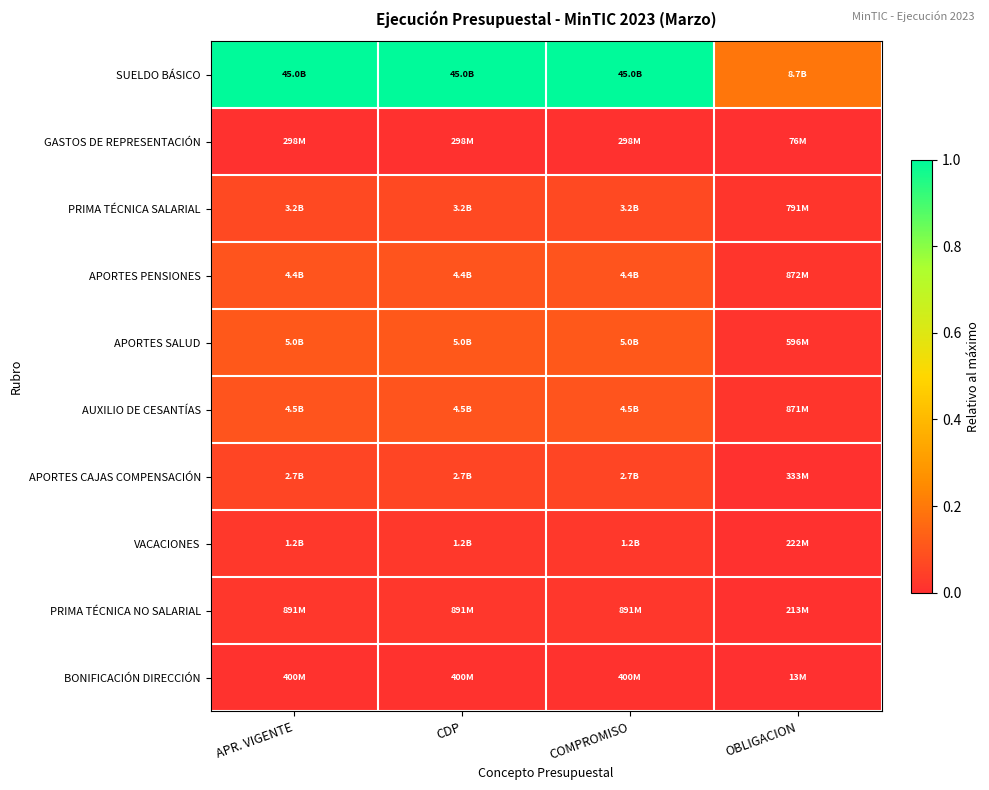

What is the total value across all series at CDP?

1.5